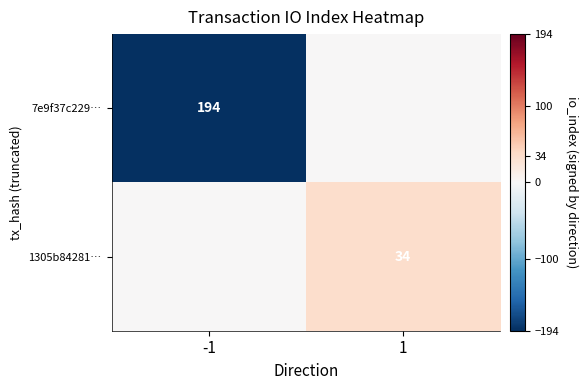

The 7e9f37c229… series shows 194 at -1. True or false?

True